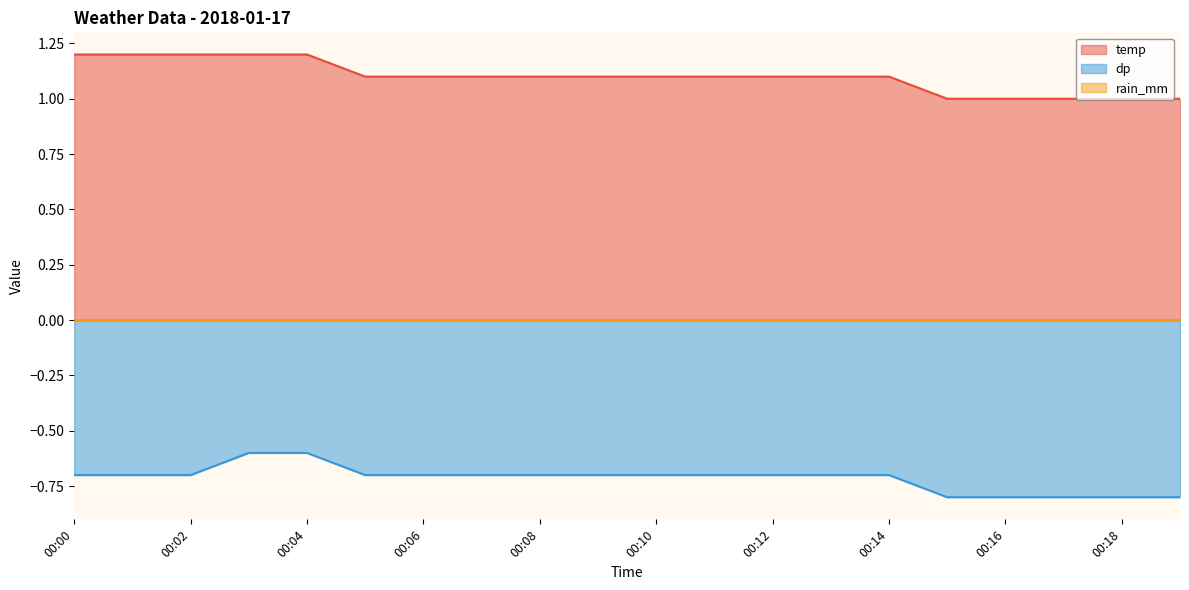

What is the maximum value for dp?

-0.6